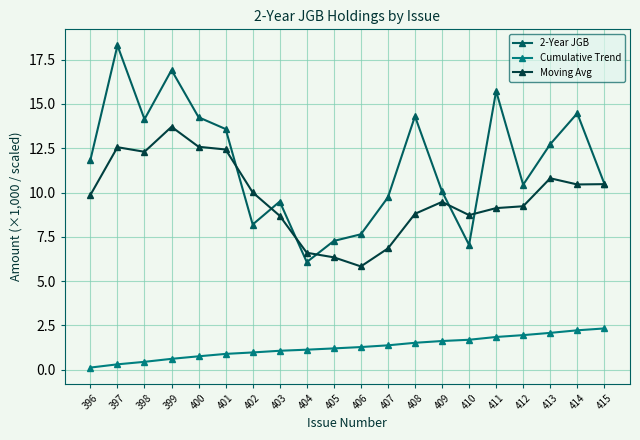

Is it true that 2-Year JGB equals 8.6 at 404?

False